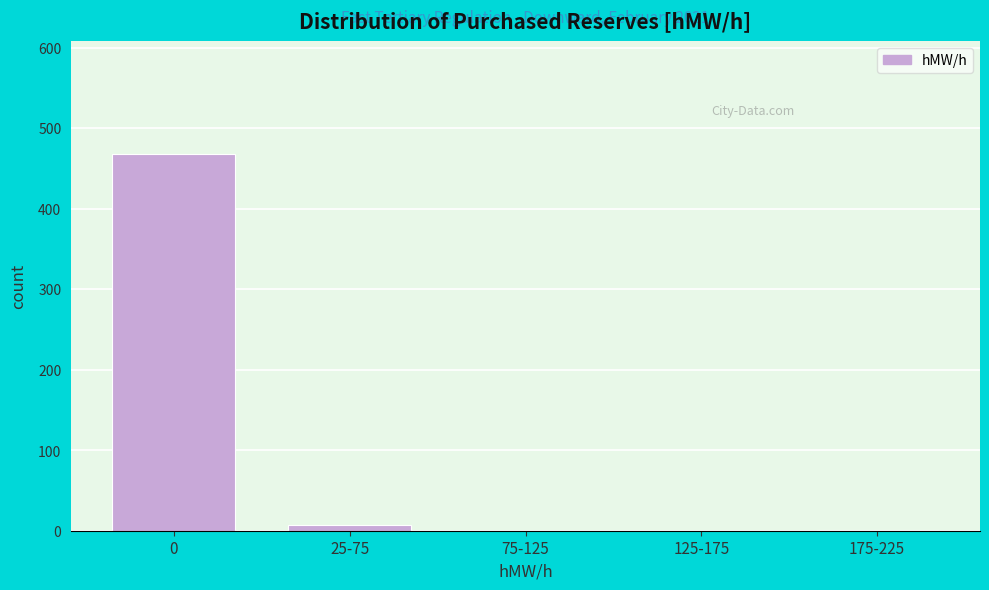

What is the greatest value displayed?

468